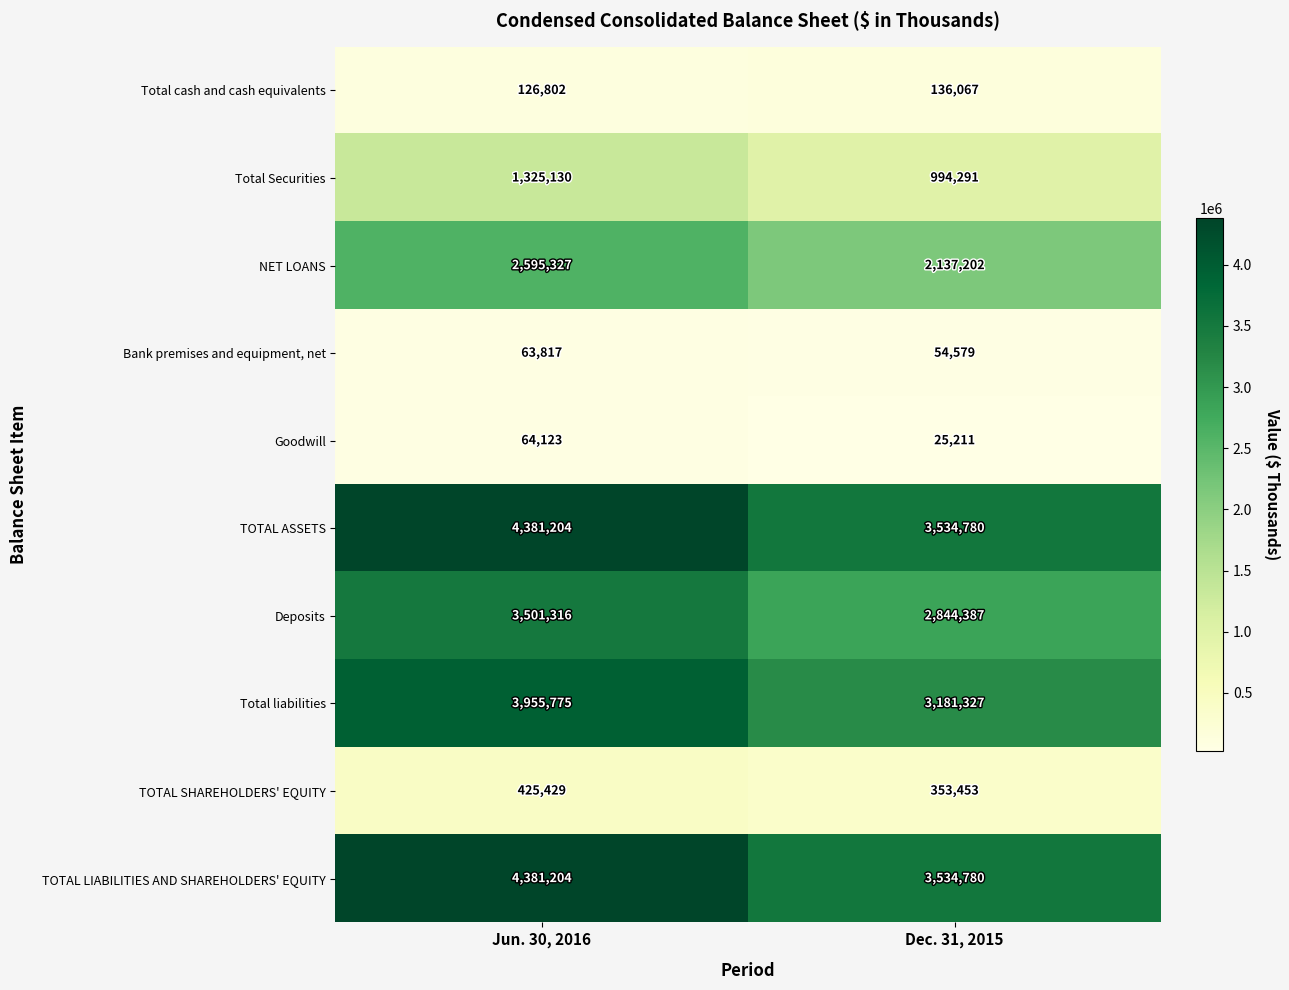

Rank the categories by Total liabilities value from lowest to highest.

Dec. 31, 2015, Jun. 30, 2016